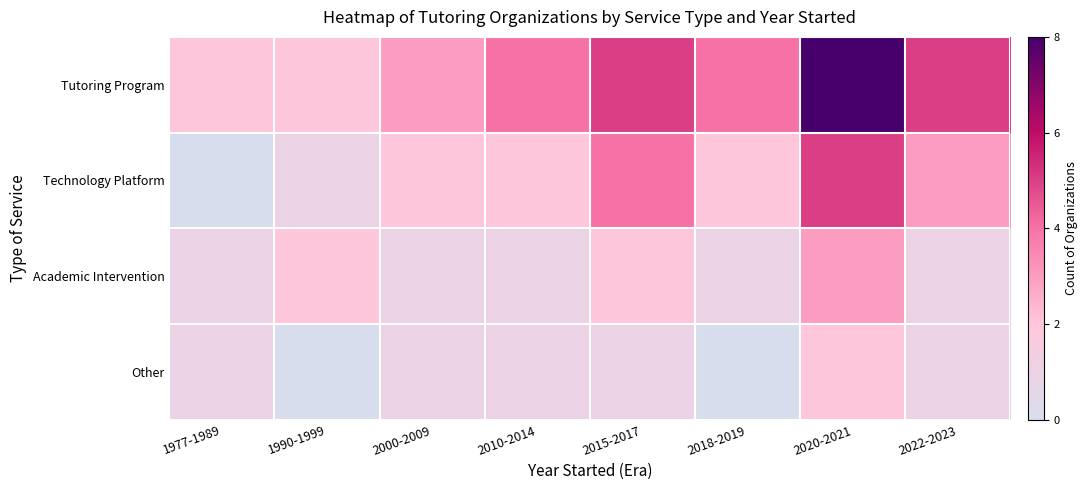

What is the total value across all series at 1977-1989?

4